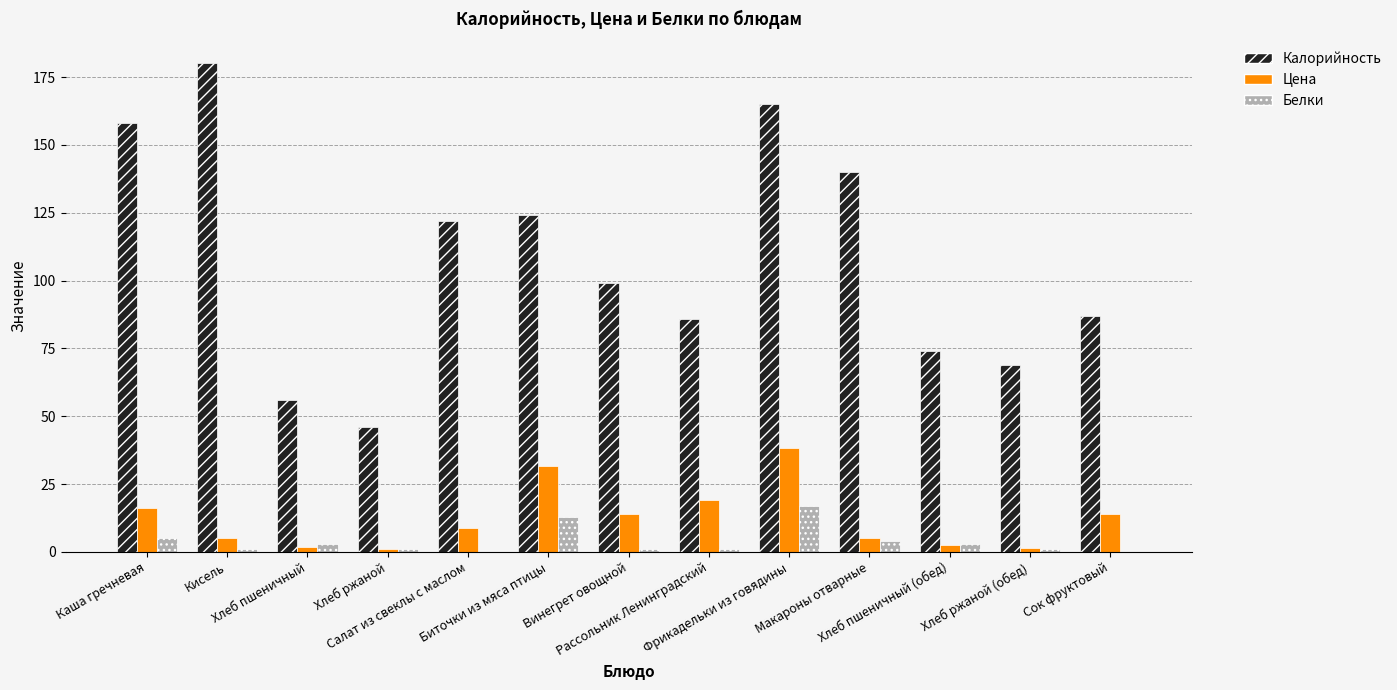

What is the spread (max minus min) of values at Сок фруктовый?

87.0